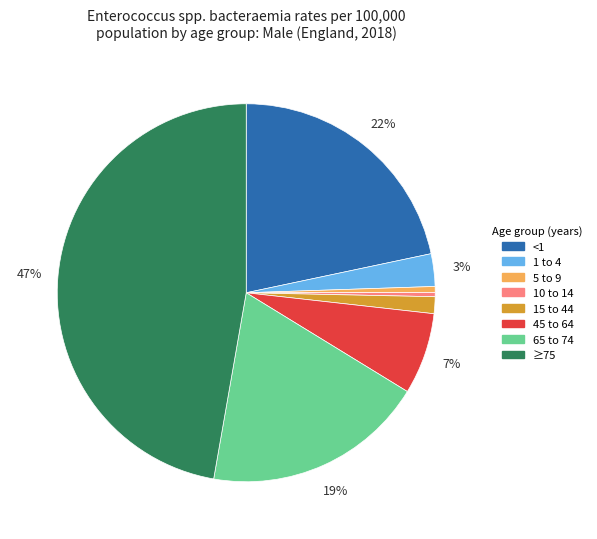

Do <1 and ≥75 together represent more than half of the pie?

Yes